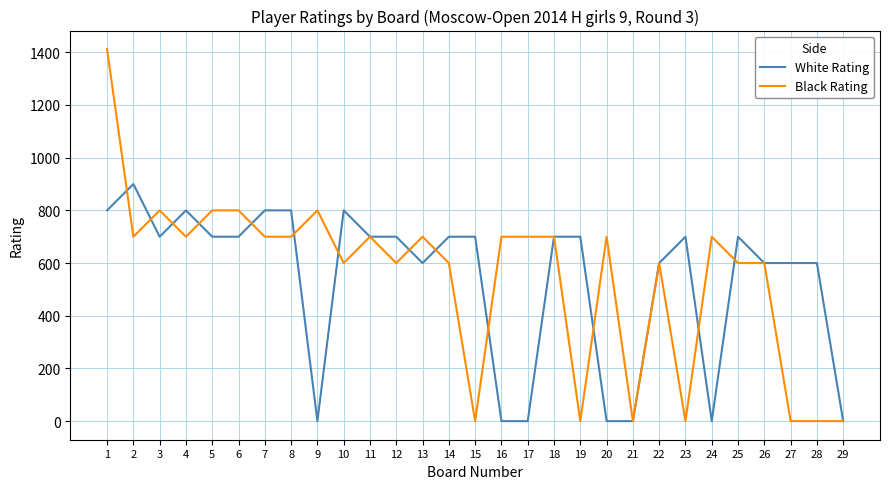

Is the value of White Rating at 4 greater than the value of Black Rating at 21?

Yes